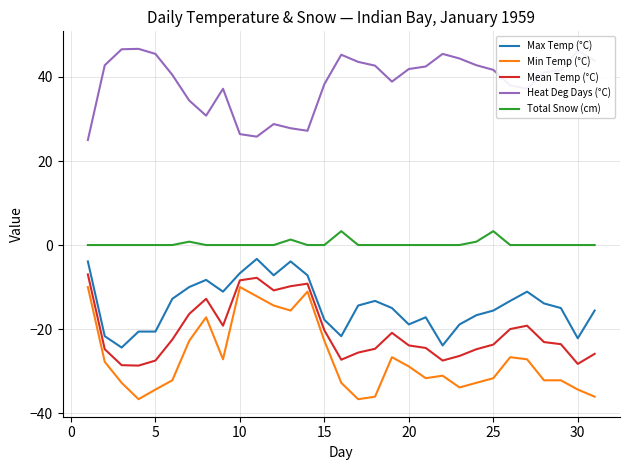

How many series are shown in this chart?

5